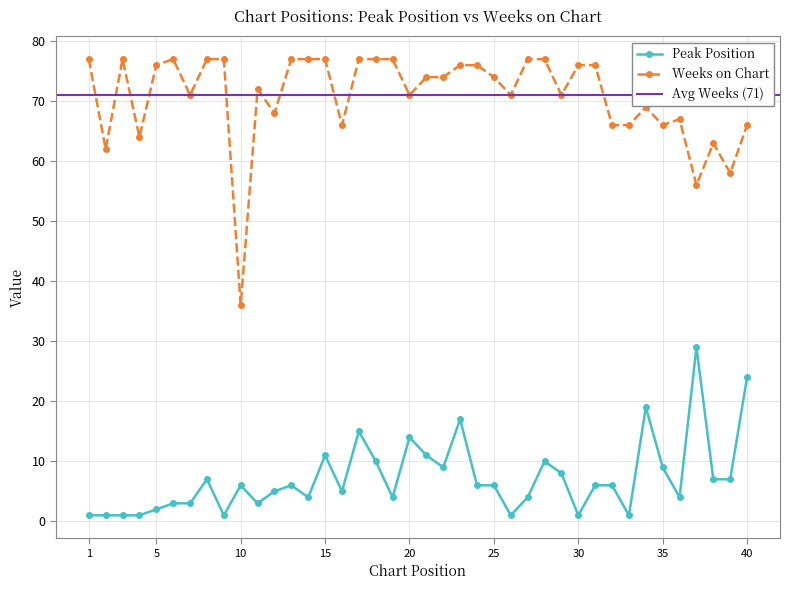

What is the highest value of the Peak Position series?

29